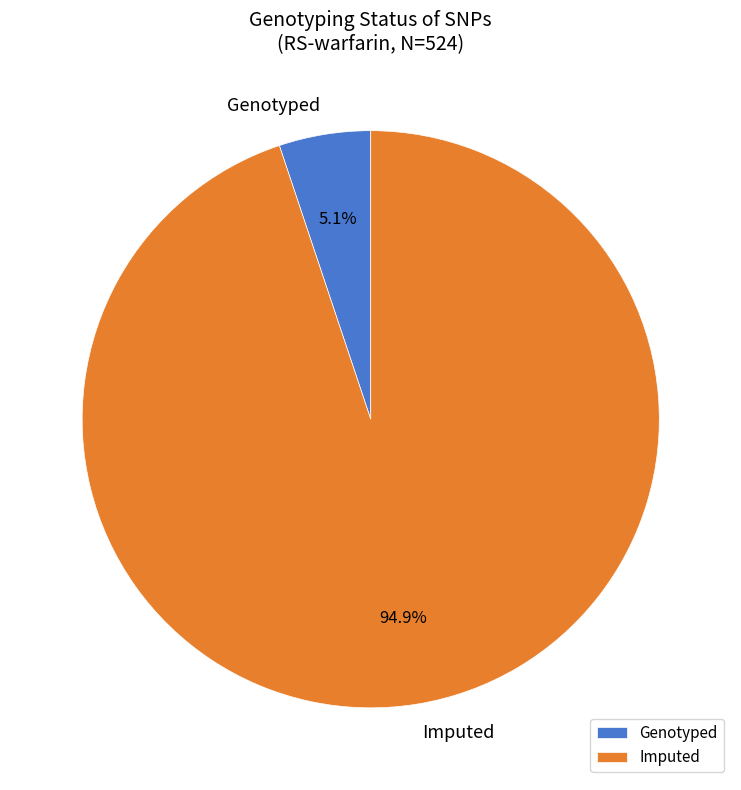

What is the ratio of the value at Genotyped to the value at Imputed?

0.1